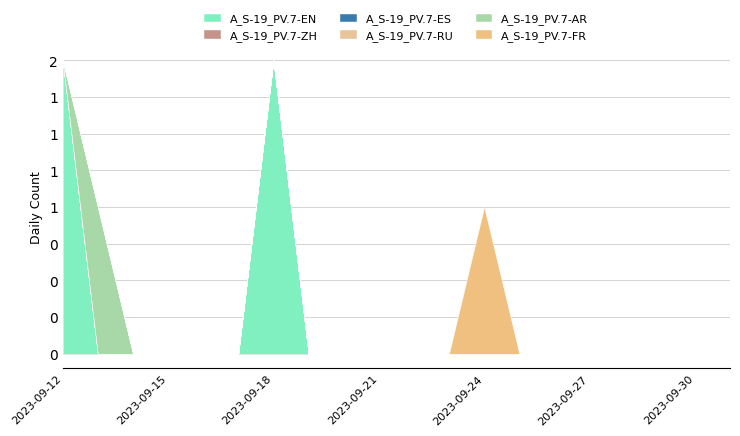

Reading left to right, what are all the values shown in this chart?

A_S-19_PV.7-EN: 2023-09-12=2	2023-09-13=0	2023-09-14=0	2023-09-15=0	2023-09-16=0	2023-09-17=0	2023-09-18=2	2023-09-19=0	2023-09-20=0	2023-09-21=0	2023-09-22=0	2023-09-23=0	2023-09-24=0	2023-09-25=0	2023-09-26=0	2023-09-27=0	2023-09-28=0	2023-09-29=0	2023-09-30=0	2023-10-01=0
A_S-19_PV.7-ZH: 2023-09-12=0	2023-09-13=0	2023-09-14=0	2023-09-15=0	2023-09-16=0	2023-09-17=0	2023-09-18=0	2023-09-19=0	2023-09-20=0	2023-09-21=0	2023-09-22=0	2023-09-23=0	2023-09-24=0	2023-09-25=0	2023-09-26=0	2023-09-27=0	2023-09-28=0	2023-09-29=0	2023-09-30=0	2023-10-01=0
A_S-19_PV.7-ES: 2023-09-12=0	2023-09-13=0	2023-09-14=0	2023-09-15=0	2023-09-16=0	2023-09-17=0	2023-09-18=0	2023-09-19=0	2023-09-20=0	2023-09-21=0	2023-09-22=0	2023-09-23=0	2023-09-24=0	2023-09-25=0	2023-09-26=0	2023-09-27=0	2023-09-28=0	2023-09-29=0	2023-09-30=0	2023-10-01=0
A_S-19_PV.7-RU: 2023-09-12=0	2023-09-13=0	2023-09-14=0	2023-09-15=0	2023-09-16=0	2023-09-17=0	2023-09-18=0	2023-09-19=0	2023-09-20=0	2023-09-21=0	2023-09-22=0	2023-09-23=0	2023-09-24=0	2023-09-25=0	2023-09-26=0	2023-09-27=0	2023-09-28=0	2023-09-29=0	2023-09-30=0	2023-10-01=0
A_S-19_PV.7-AR: 2023-09-12=0	2023-09-13=1	2023-09-14=0	2023-09-15=0	2023-09-16=0	2023-09-17=0	2023-09-18=0	2023-09-19=0	2023-09-20=0	2023-09-21=0	2023-09-22=0	2023-09-23=0	2023-09-24=0	2023-09-25=0	2023-09-26=0	2023-09-27=0	2023-09-28=0	2023-09-29=0	2023-09-30=0	2023-10-01=0
A_S-19_PV.7-FR: 2023-09-12=0	2023-09-13=0	2023-09-14=0	2023-09-15=0	2023-09-16=0	2023-09-17=0	2023-09-18=0	2023-09-19=0	2023-09-20=0	2023-09-21=0	2023-09-22=0	2023-09-23=0	2023-09-24=1	2023-09-25=0	2023-09-26=0	2023-09-27=0	2023-09-28=0	2023-09-29=0	2023-09-30=0	2023-10-01=0